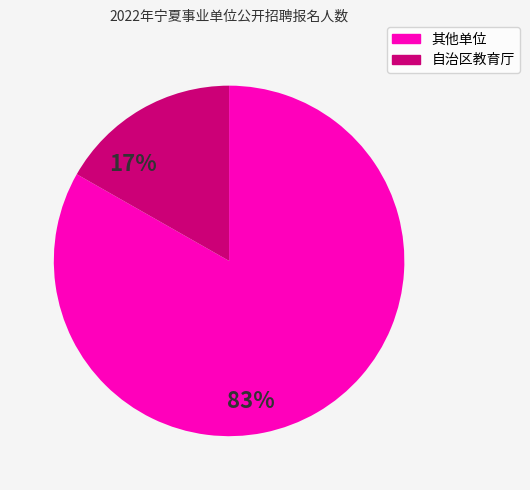

The 其他单位 slice represents 83% of the pie. True or false?

True